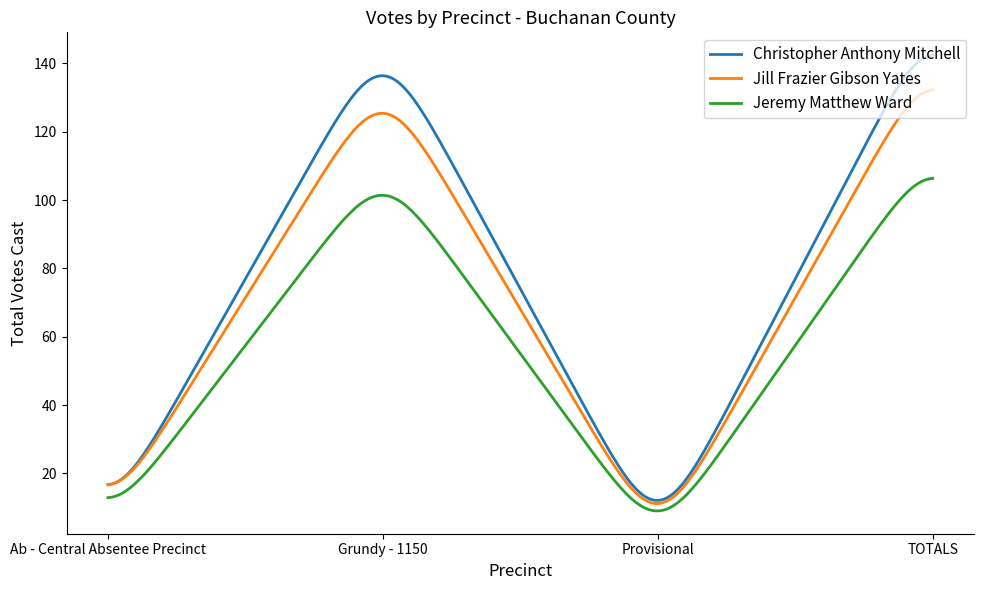

List the series in order of their peak value, highest first.

Christopher Anthony Mitchell, Jill Frazier Gibson Yates, Jeremy Matthew Ward